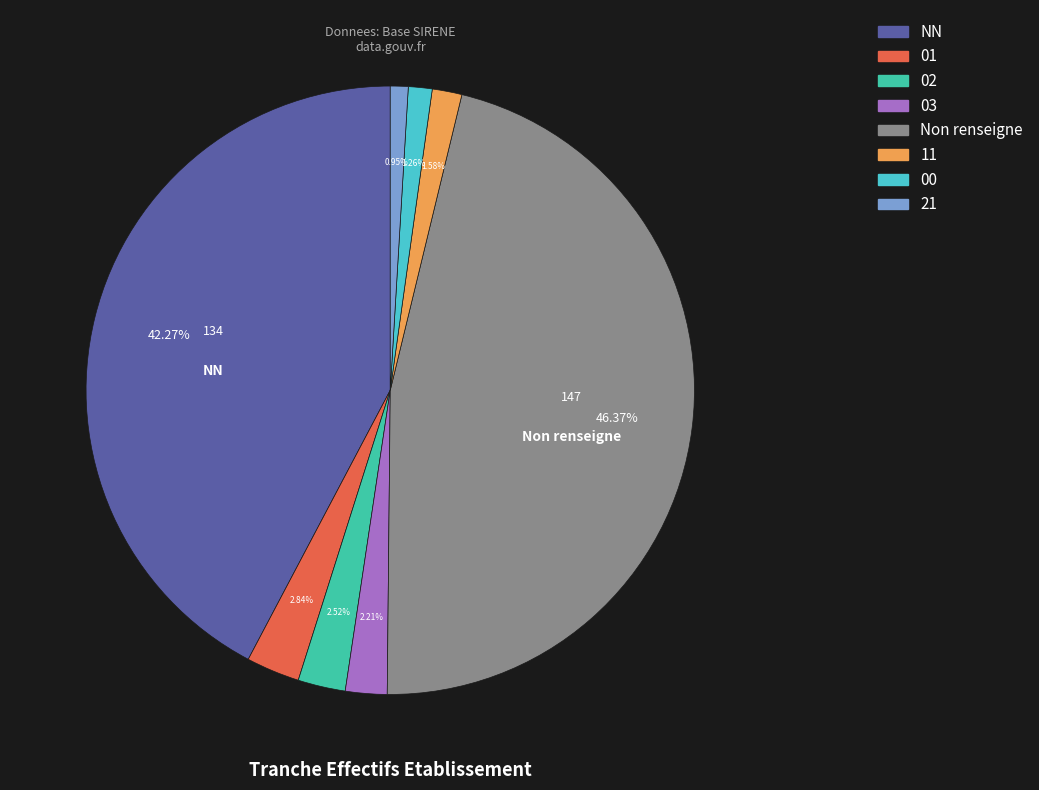

Does any single category account for the majority?

No